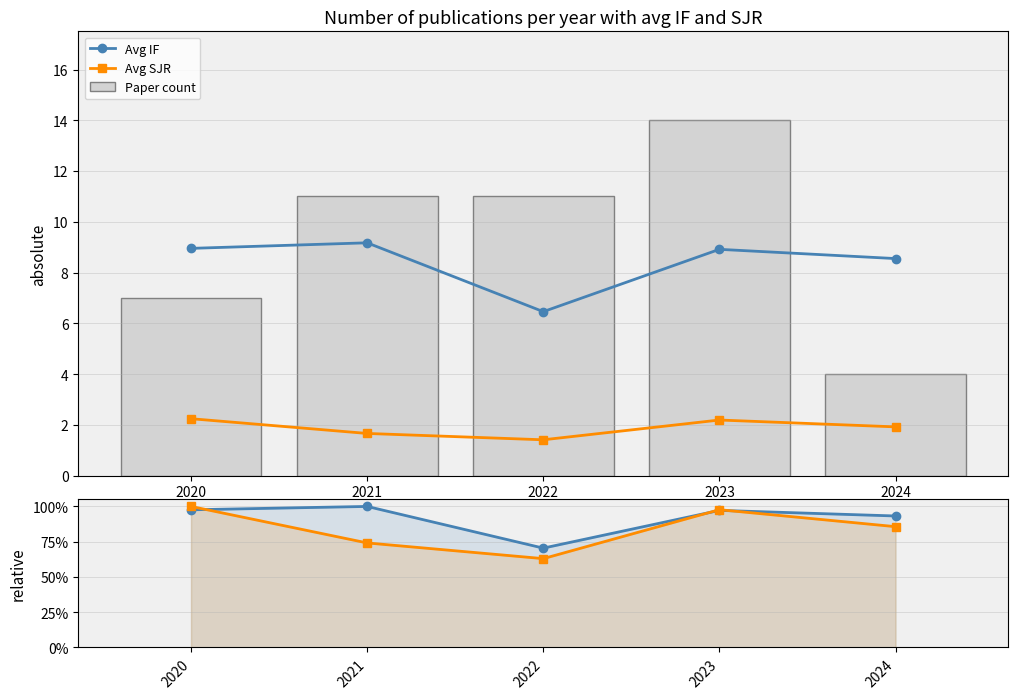

At which category is the sum across all series the highest?

2023